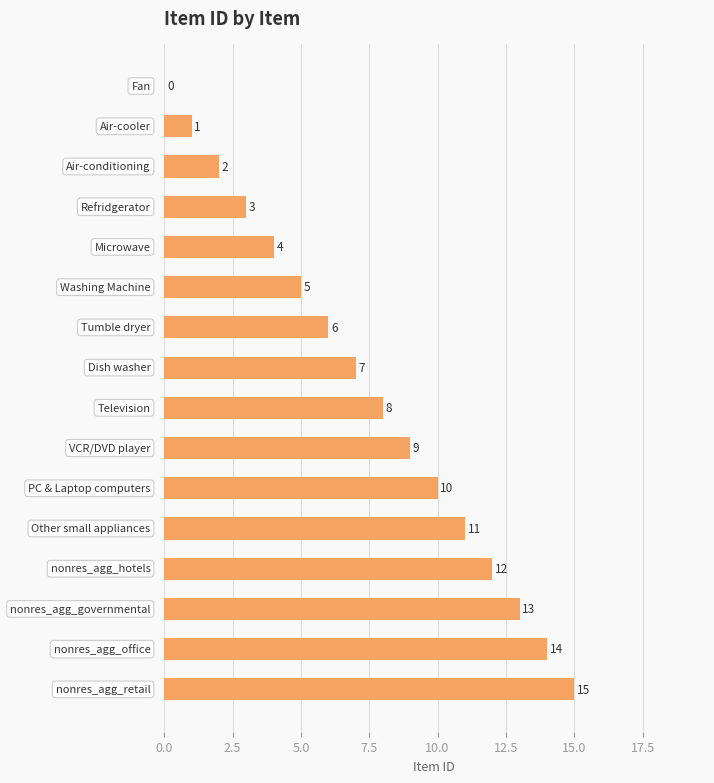

What is the maximum value shown in the chart?

15